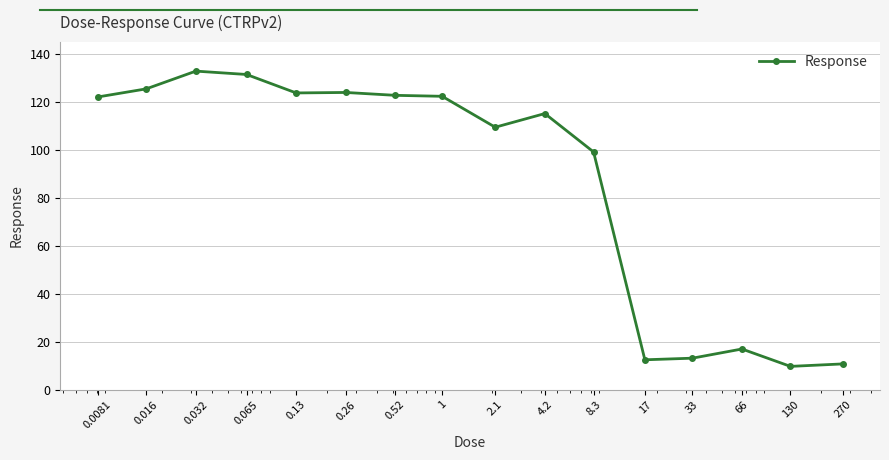

What is the sum of all values?

1392.1